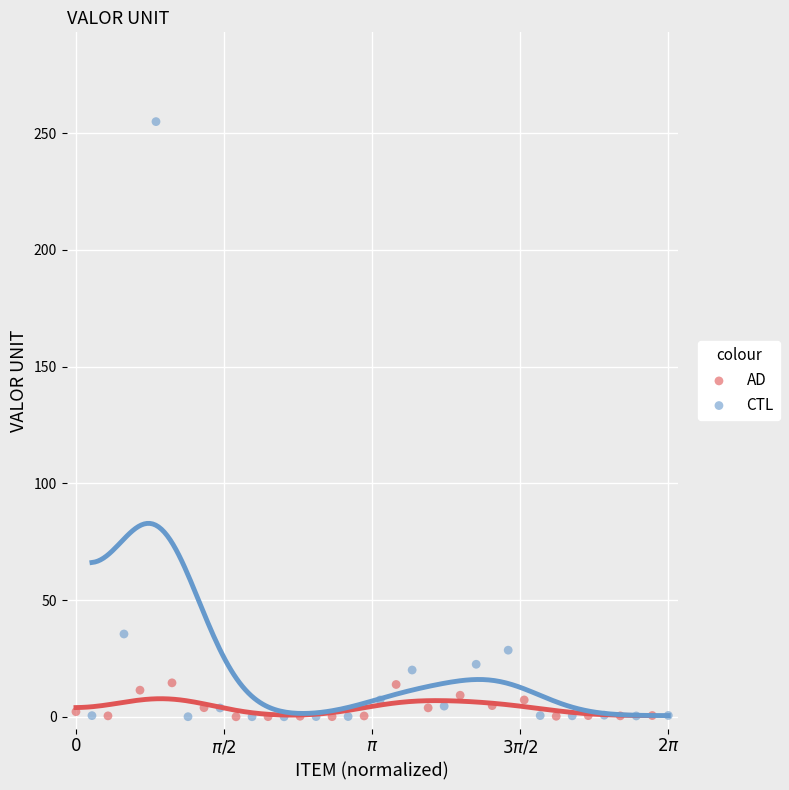

Which series reaches the maximum Y coordinate?

CTL